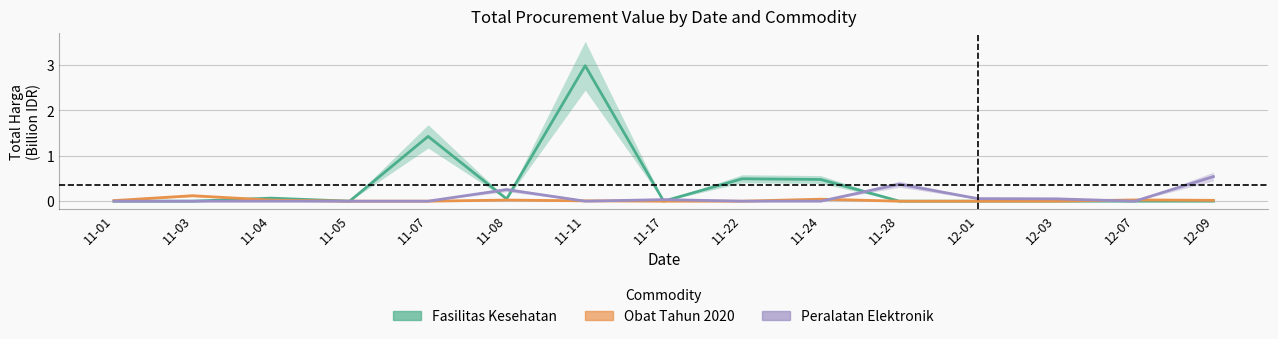

At how many categories does at least one series exceed 0?

14